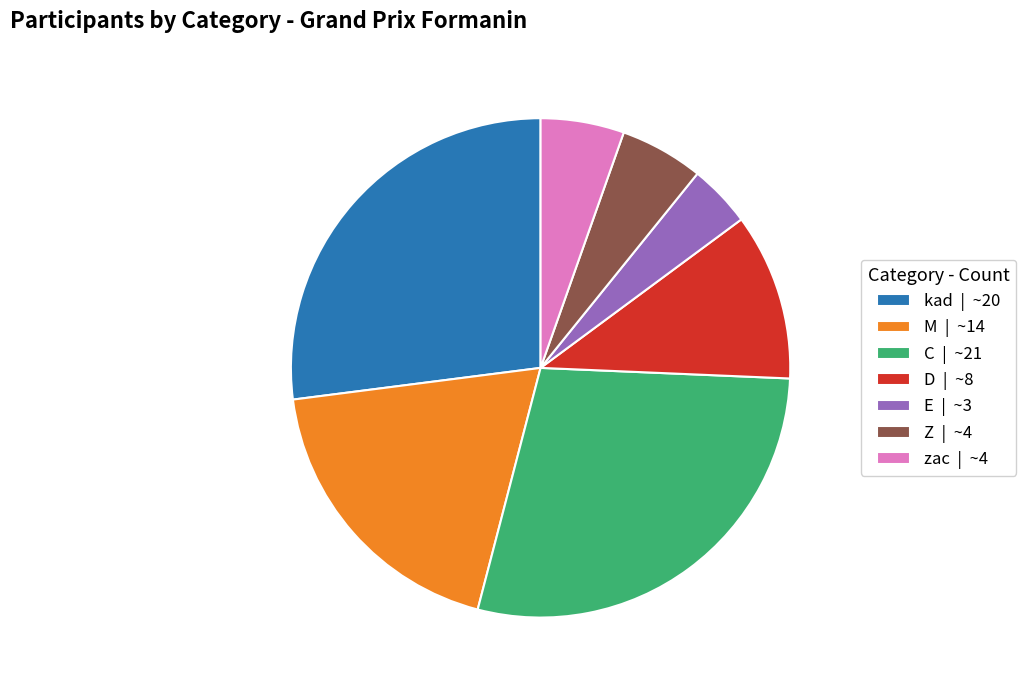

Count the number of slices in the pie.

7